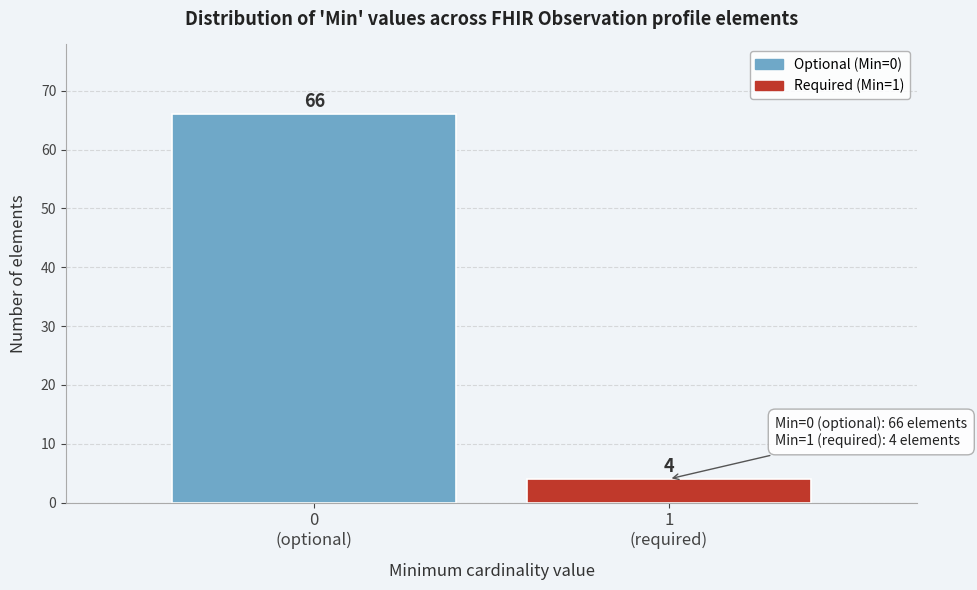

Reading left to right, extract all data points from this chart.

66	4